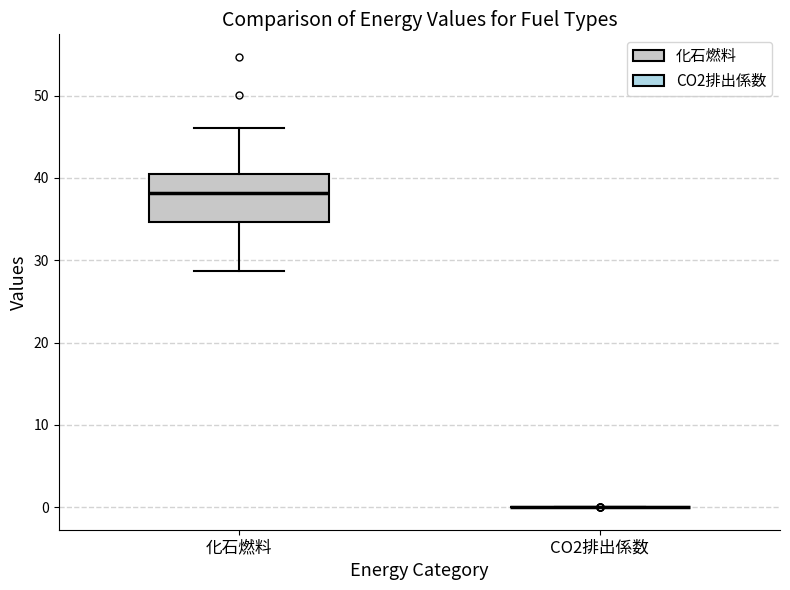

Which box is the tallest, from its lower edge to its upper edge?

化石燃料